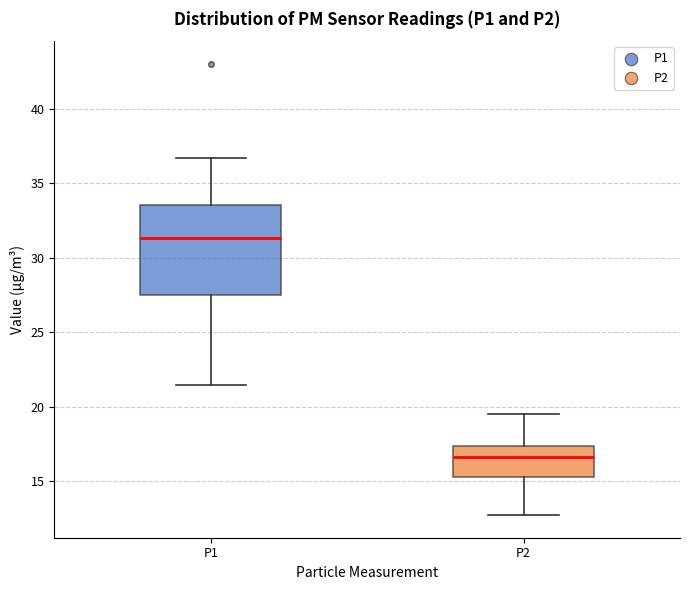

Which box has the highest median line?

P1